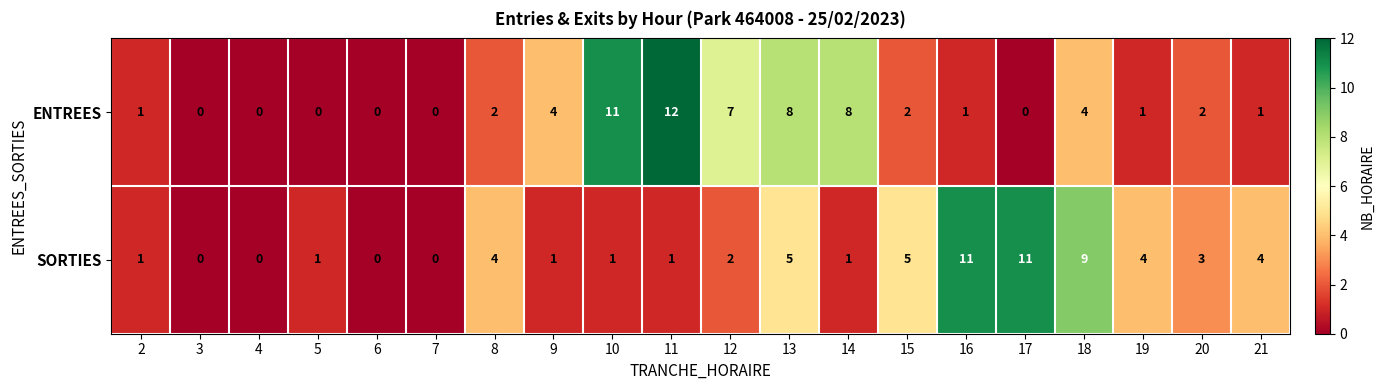

Which label corresponds to the largest value in the chart?

11